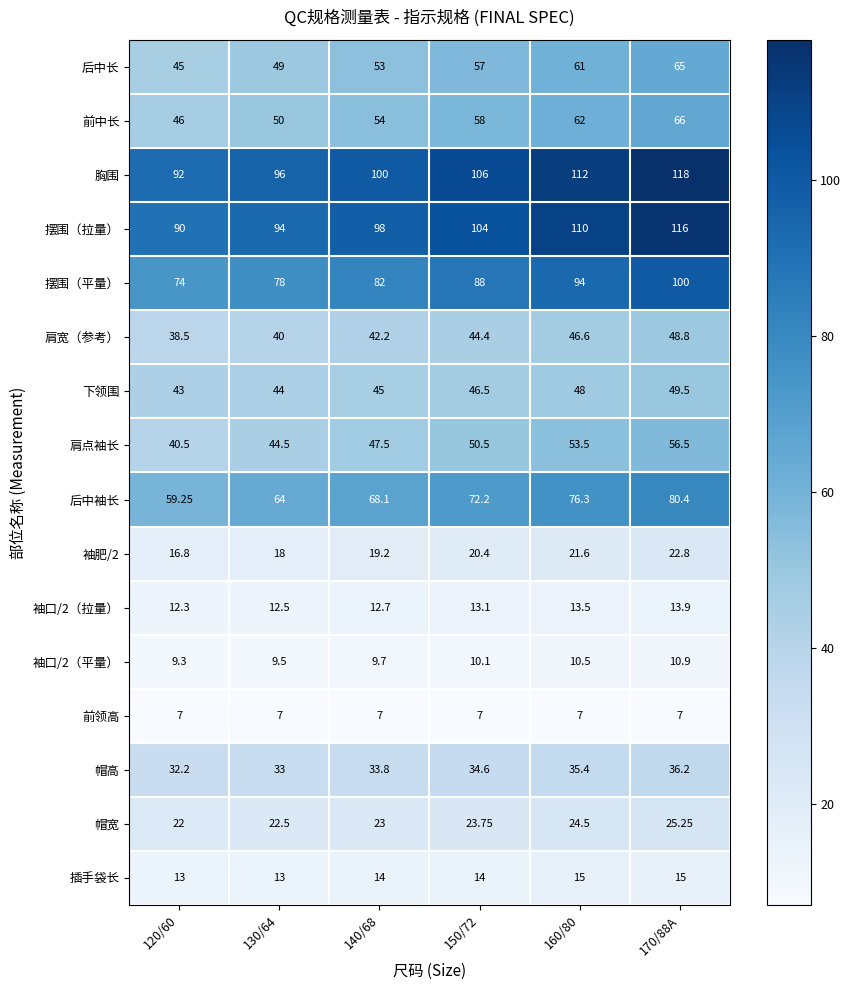

Is the value of 后中长 at 170/88A greater than the value of 袖口/2（拉量） at 140/68?

Yes